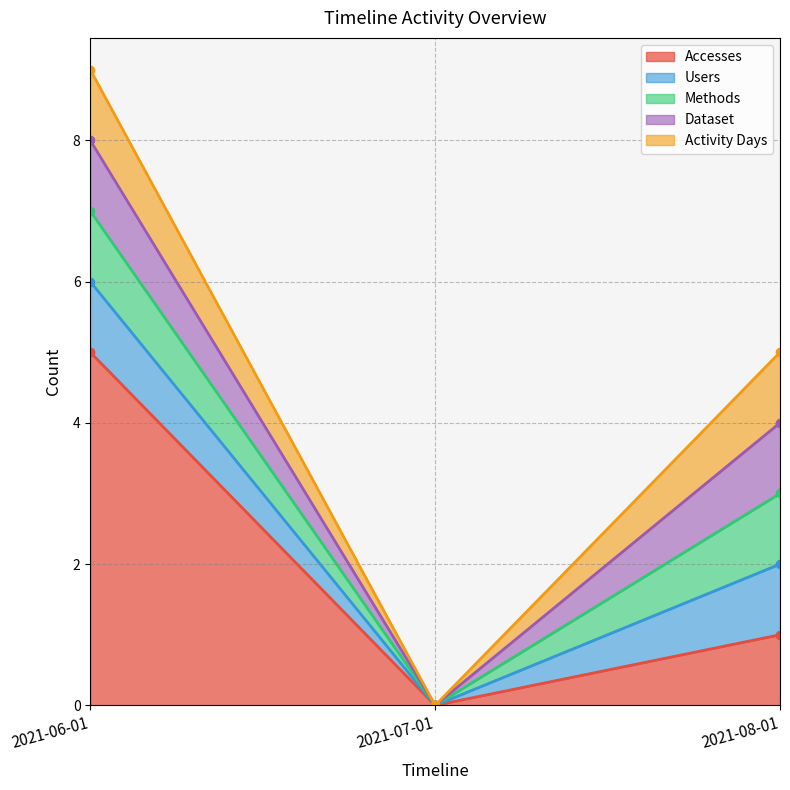

The Activity Days series shows 1 at 2021-06-01. True or false?

True